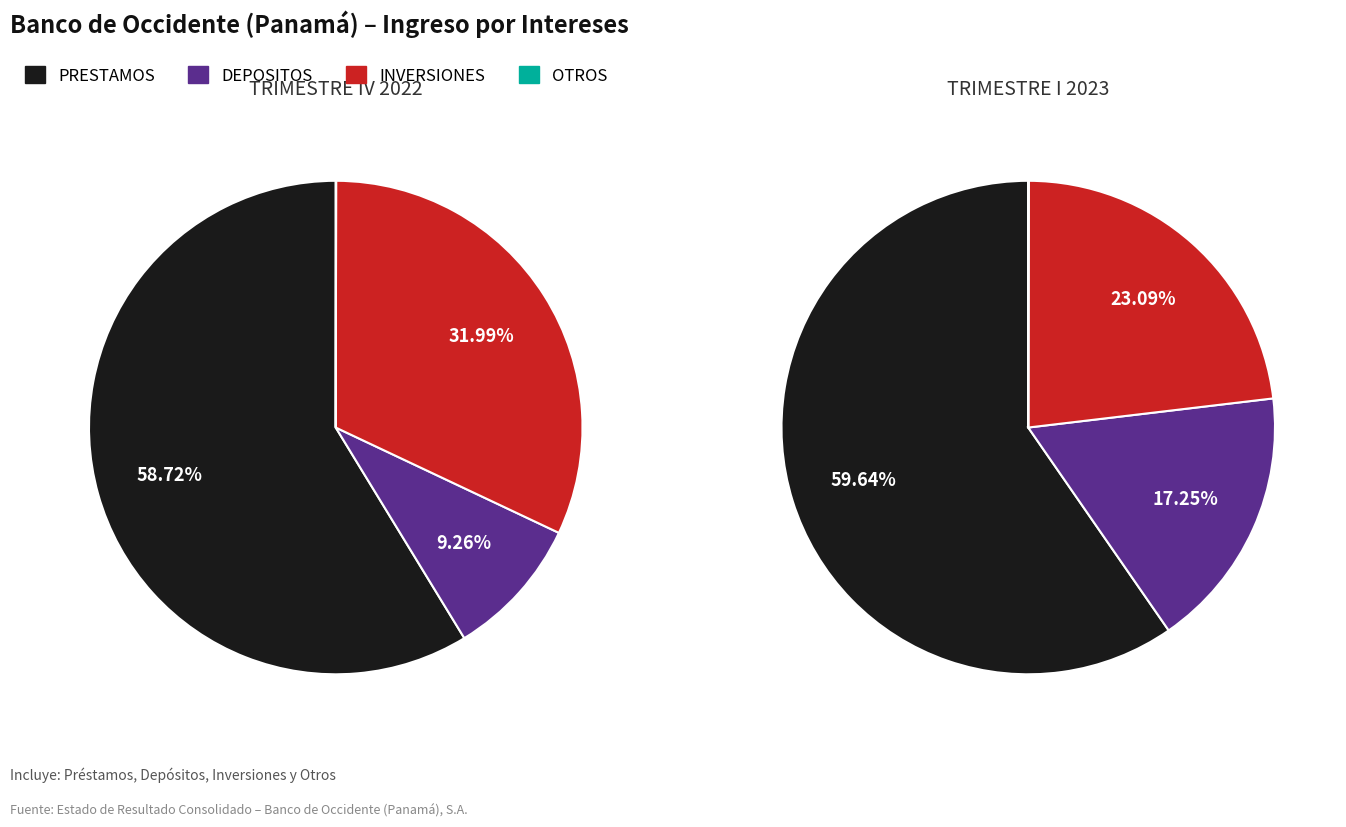

To the nearest percent, what is the difference between the largest and smallest slice percentages?

59%